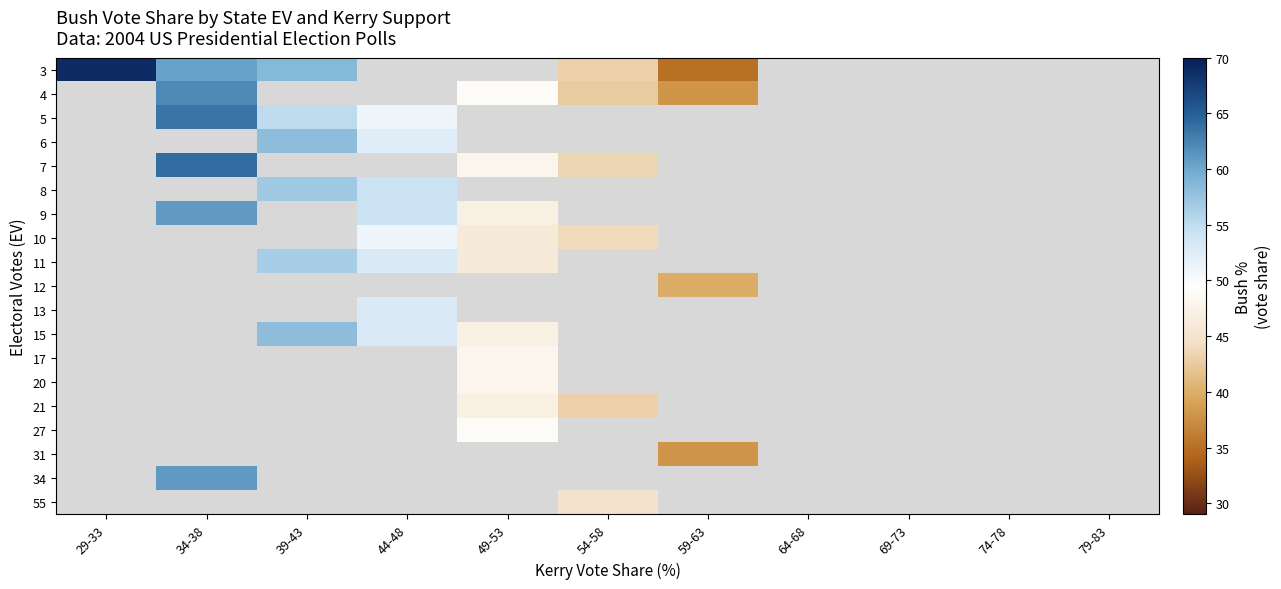

How many distinct data groups are displayed?

19